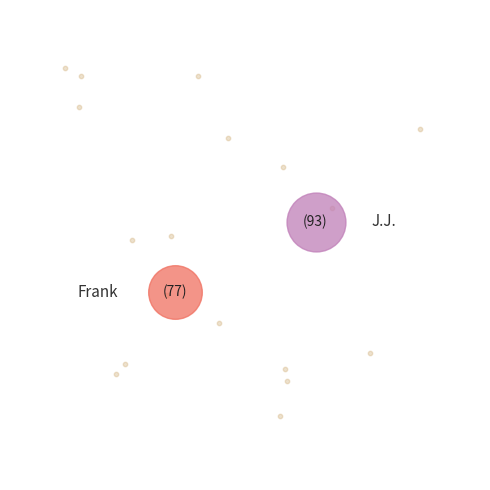

The J.J. slice represents 62% of the pie. True or false?

False